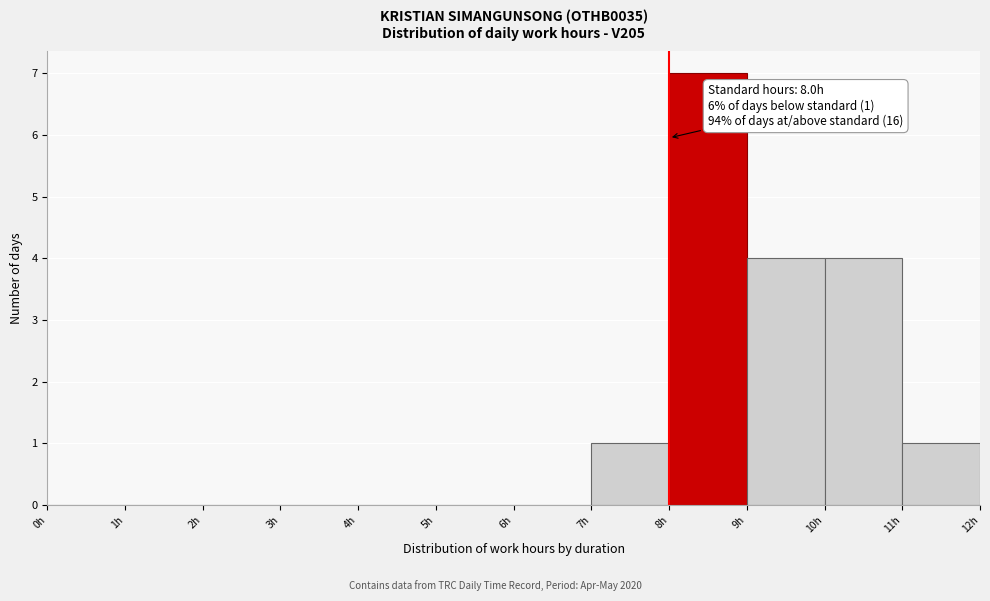

Over which range of the x-axis is the bar tallest?

8 to 9